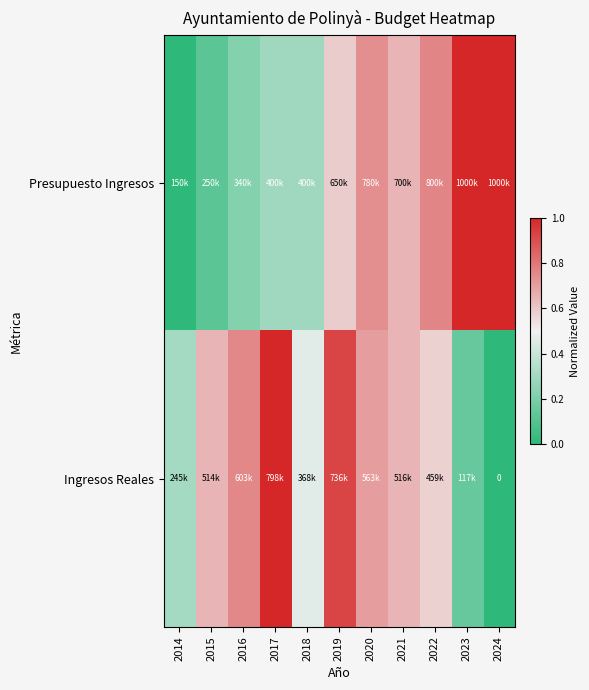

At which label is Ingresos Reales closest to 0?

2024